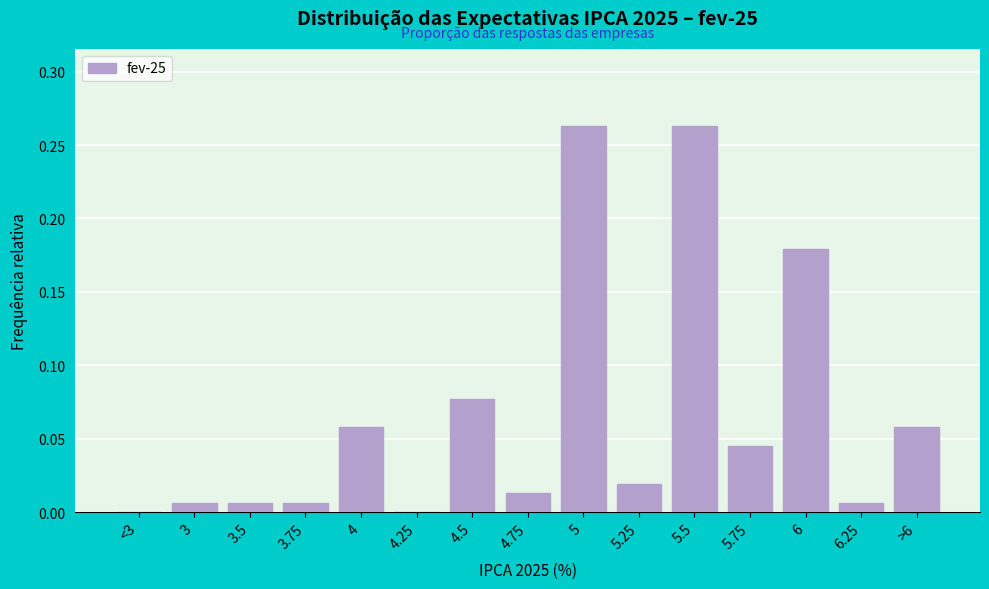

Which has a higher value, 3 or 4?

4